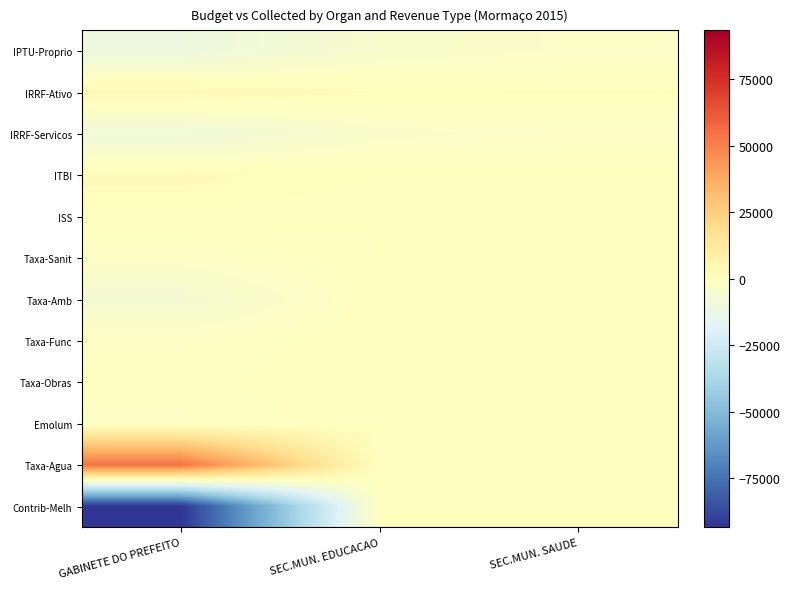

Reading left to right, list all the values displayed in this chart.

IPTU-Proprio: GABINETE DO PREFEITO=-10385.3	SEC.MUN. EDUCACAO=-4327.0	SEC.MUN. SAUDE=-2596.4
IRRF-Ativo: GABINETE DO PREFEITO=3374.7	SEC.MUN. EDUCACAO=1406.1	SEC.MUN. SAUDE=843.7
IRRF-Servicos: GABINETE DO PREFEITO=-8648.2	SEC.MUN. EDUCACAO=-3603.3	SEC.MUN. SAUDE=-2162.1
ITBI: GABINETE DO PREFEITO=1841.7	SEC.MUN. EDUCACAO=767.4	SEC.MUN. SAUDE=460.4
ISS: GABINETE DO PREFEITO=506.3	SEC.MUN. EDUCACAO=211.0	SEC.MUN. SAUDE=126.5
Taxa-Sanit: GABINETE DO PREFEITO=-2029.1	SEC.MUN. EDUCACAO=0.0	SEC.MUN. SAUDE=0.0
Taxa-Amb: GABINETE DO PREFEITO=-6199.4	SEC.MUN. EDUCACAO=0.0	SEC.MUN. SAUDE=0.0
Taxa-Func: GABINETE DO PREFEITO=-1642.0	SEC.MUN. EDUCACAO=0.0	SEC.MUN. SAUDE=0.0
Taxa-Obras: GABINETE DO PREFEITO=-1025.3	SEC.MUN. EDUCACAO=0.0	SEC.MUN. SAUDE=0.0
Emolum: GABINETE DO PREFEITO=-1615.8	SEC.MUN. EDUCACAO=0.0	SEC.MUN. SAUDE=0.0
Taxa-Agua: GABINETE DO PREFEITO=54289.5	SEC.MUN. EDUCACAO=0.0	SEC.MUN. SAUDE=0.0
Contrib-Melh: GABINETE DO PREFEITO=-93448.8	SEC.MUN. EDUCACAO=0.0	SEC.MUN. SAUDE=0.0